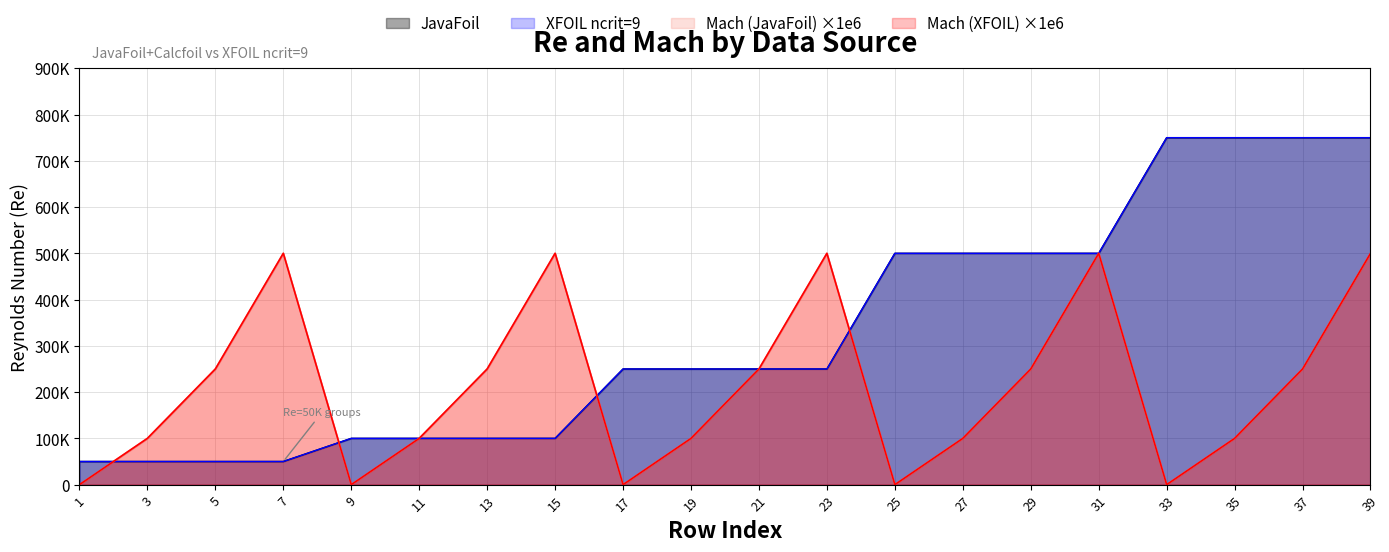

What is the difference between the maximum and minimum values in the Mach_XFOIL series?

500000